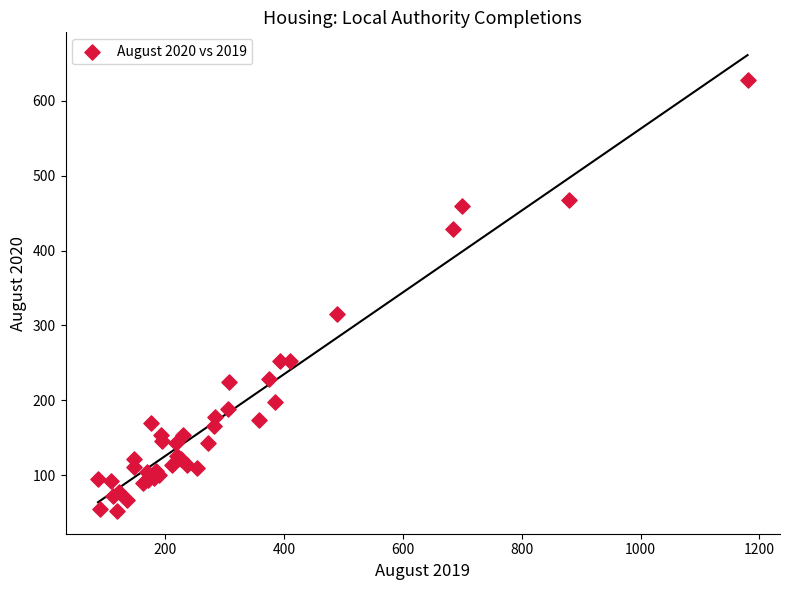

What Y value in the scatter plot is closest to 340?

315